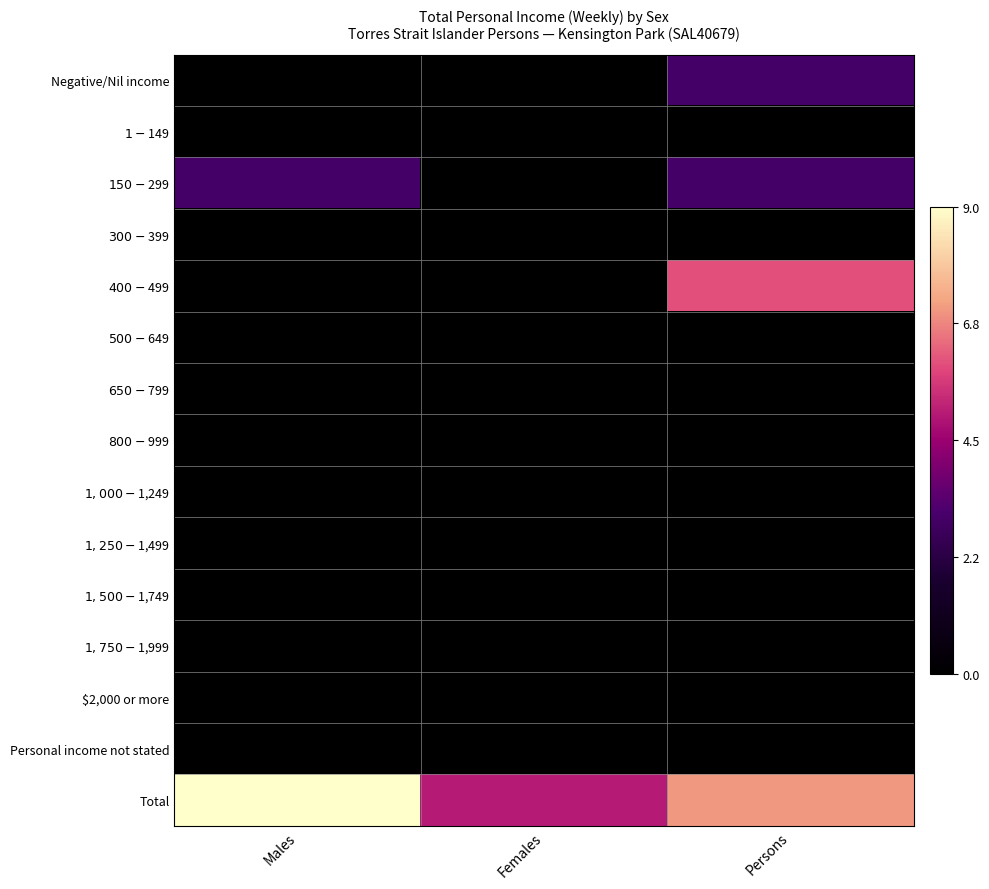

Which series has the largest range (max minus min)?

$400-$499